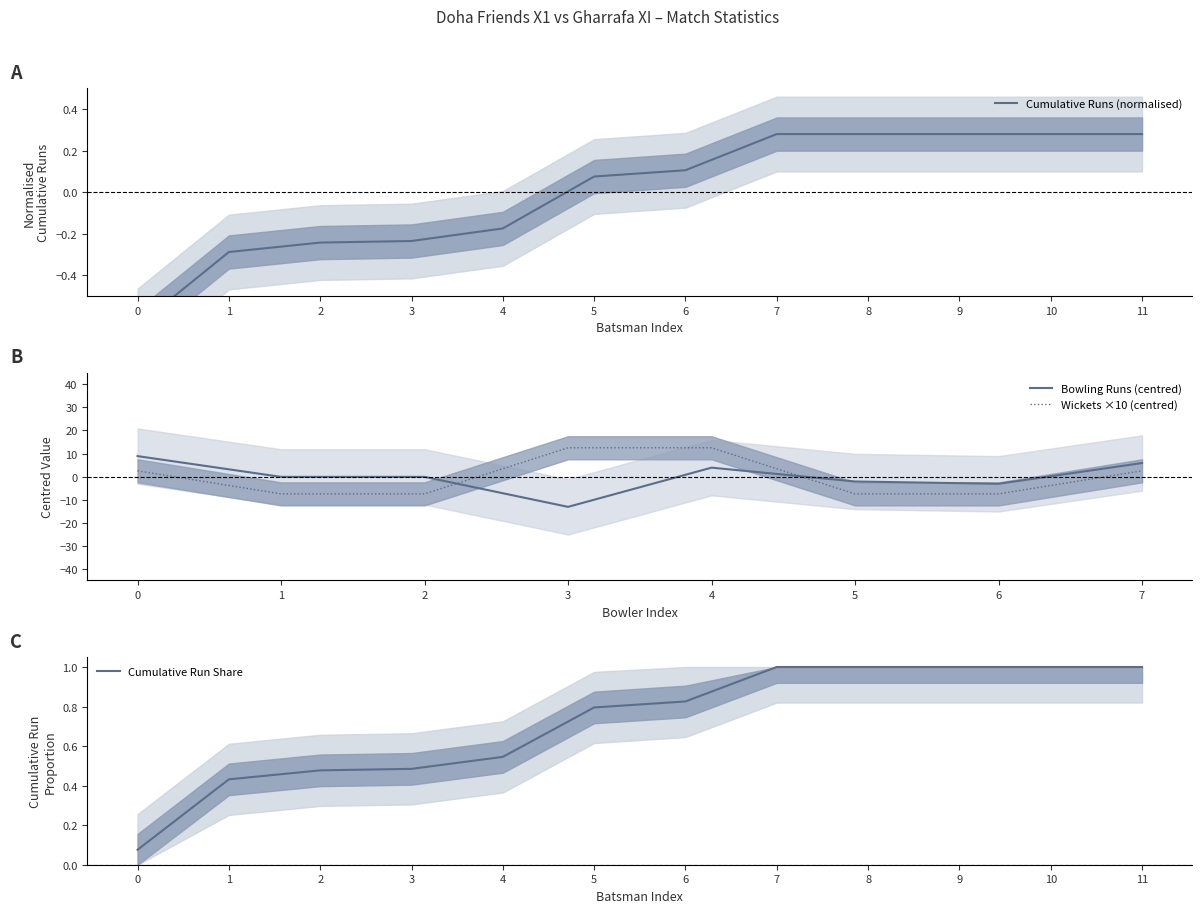

How many interior local valleys does the Doha Friends X1 Runs series have?

2